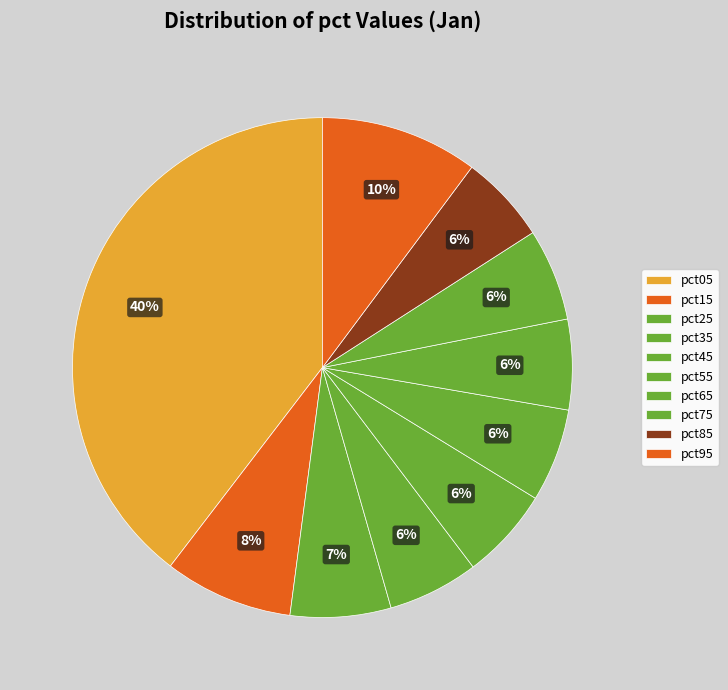

How many slices are in this pie chart?

10